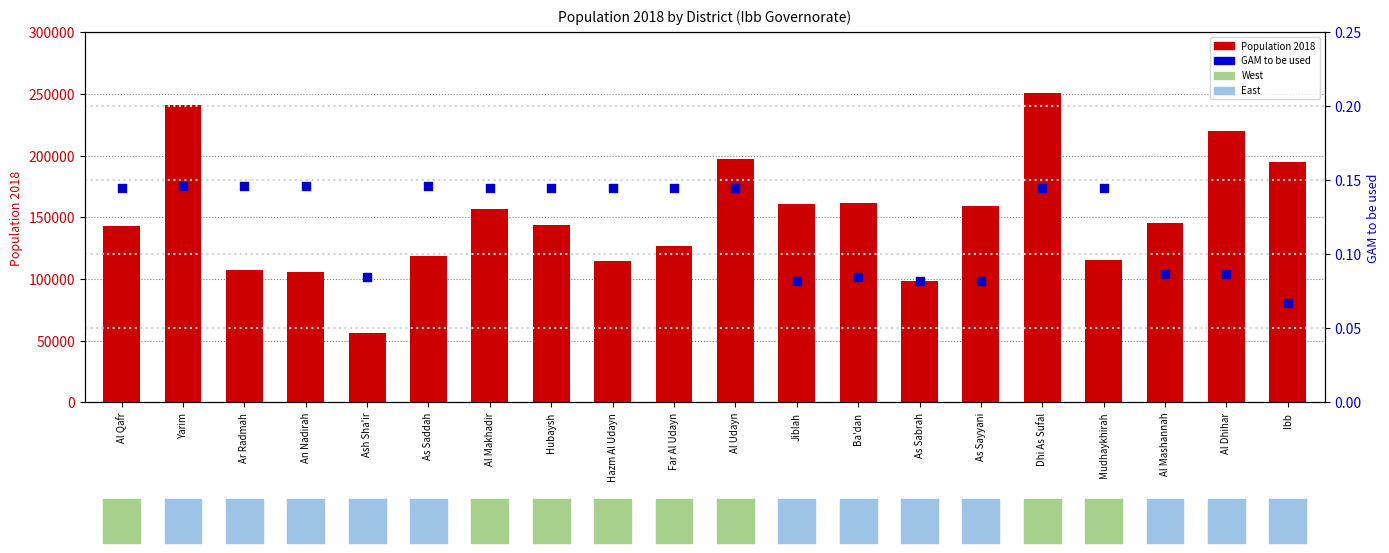

What is the total value across all series at Al Udayn?

197280.4